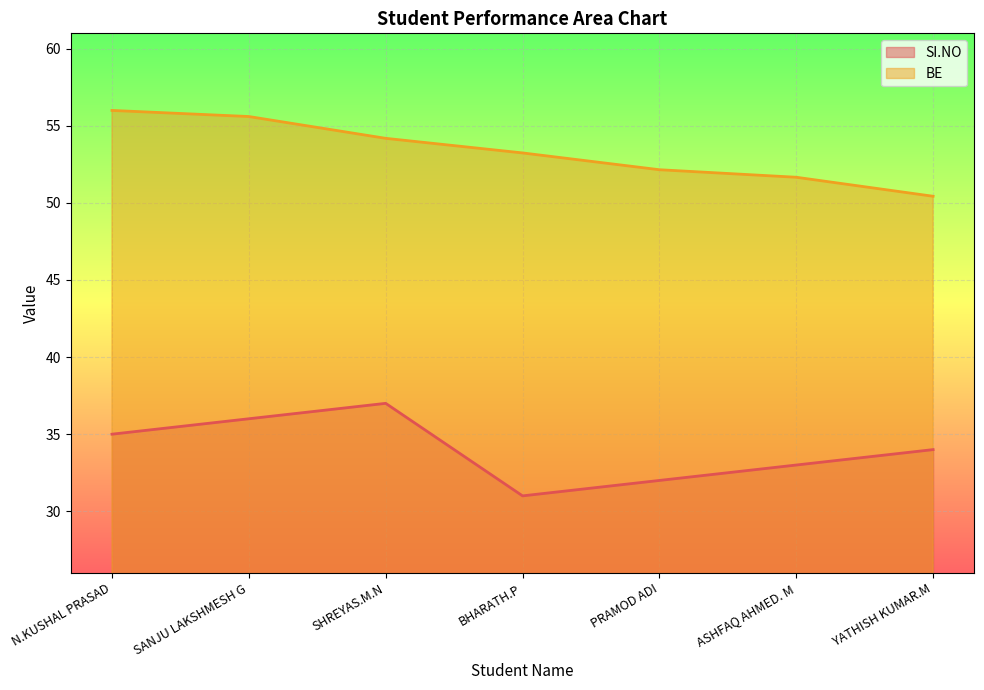

What is the total value across all series at SHREYAS.M.N?

91.2